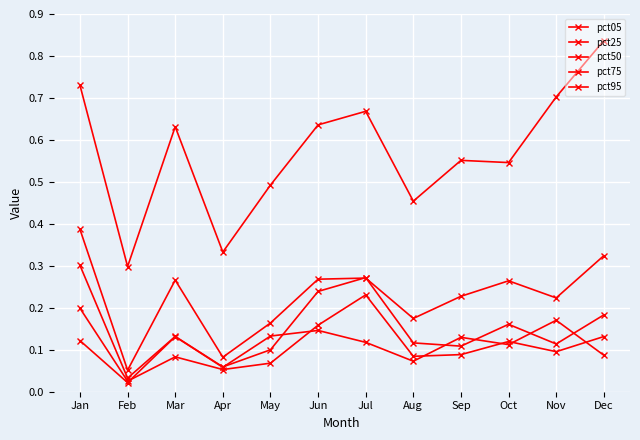

What is the sum of the pct25 values at Mar and Jul?

0.3